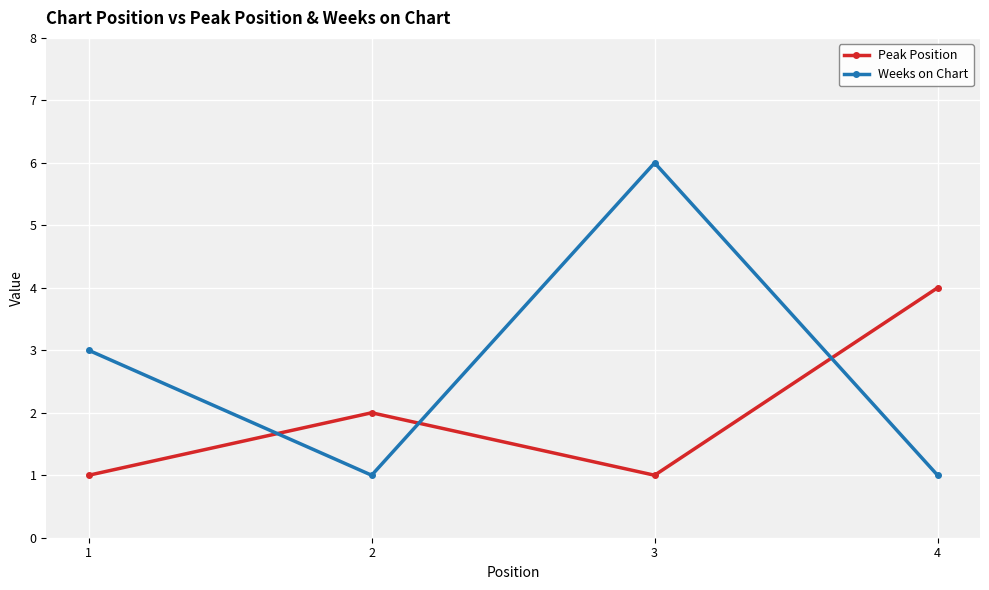

Reading right to left, list all the values displayed in this chart.

Peak Position: 4	1	2	1
Weeks on Chart: 1	6	1	3